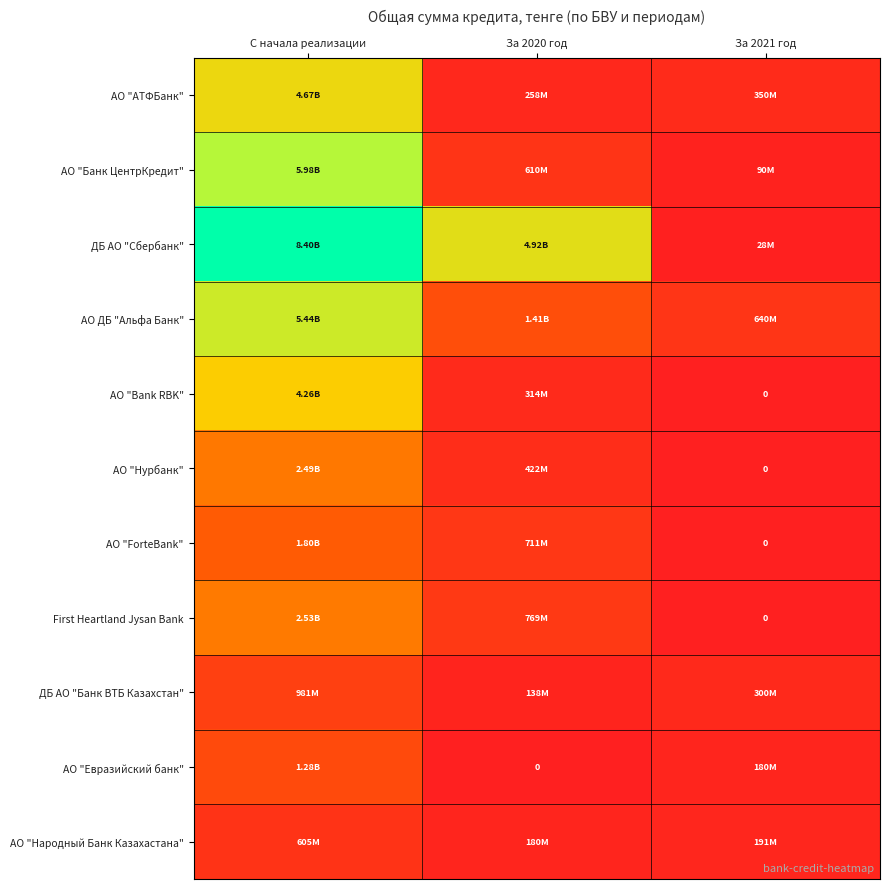

Which has a higher value, За 2020 год or С начала реализации?

С начала реализации